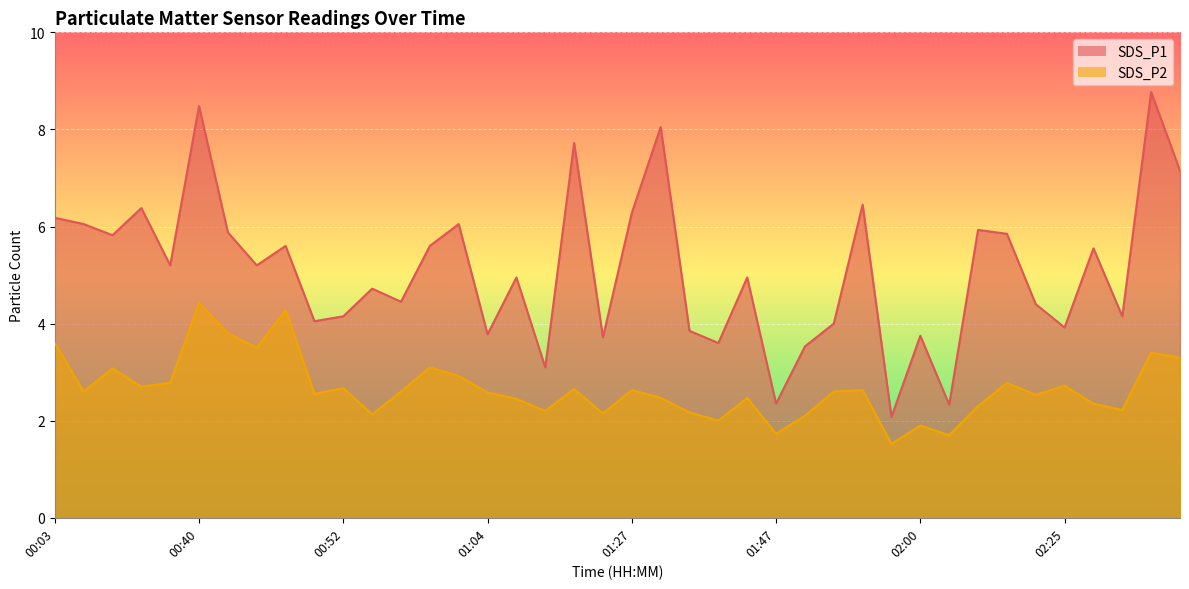

What are all the series names shown in the legend?

SDS_P1, SDS_P2